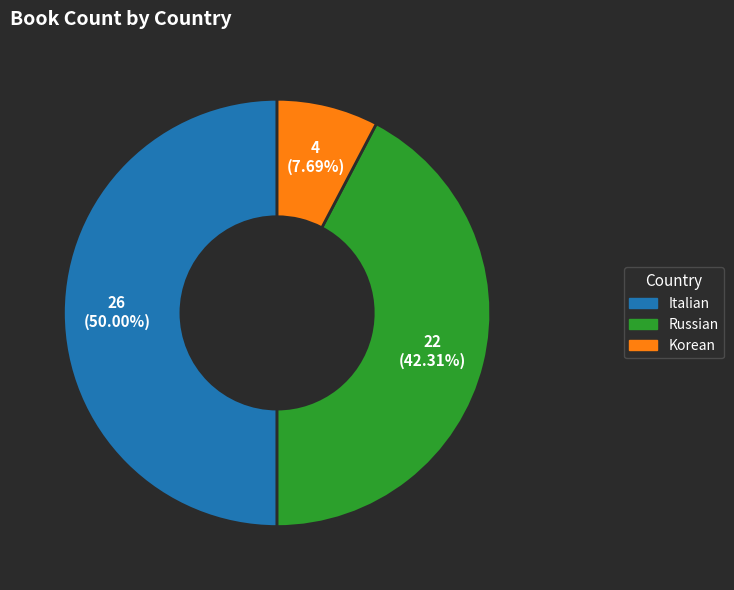

How many segments does this pie chart have?

3